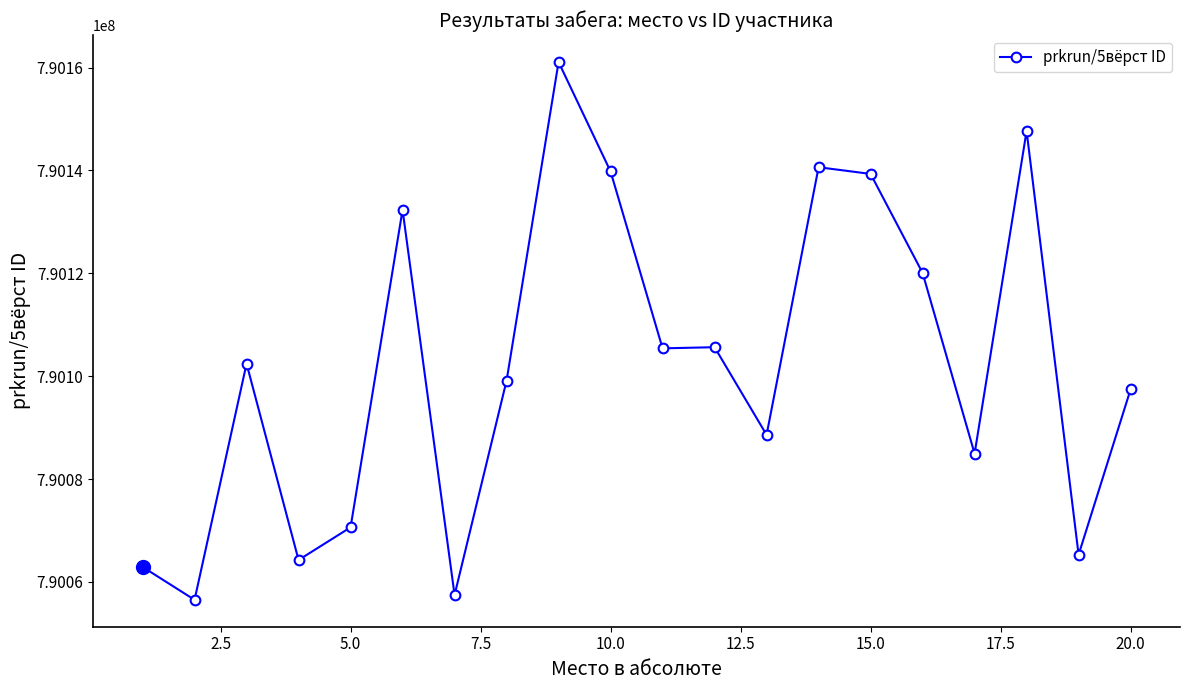

What is the greatest value displayed?

790161091